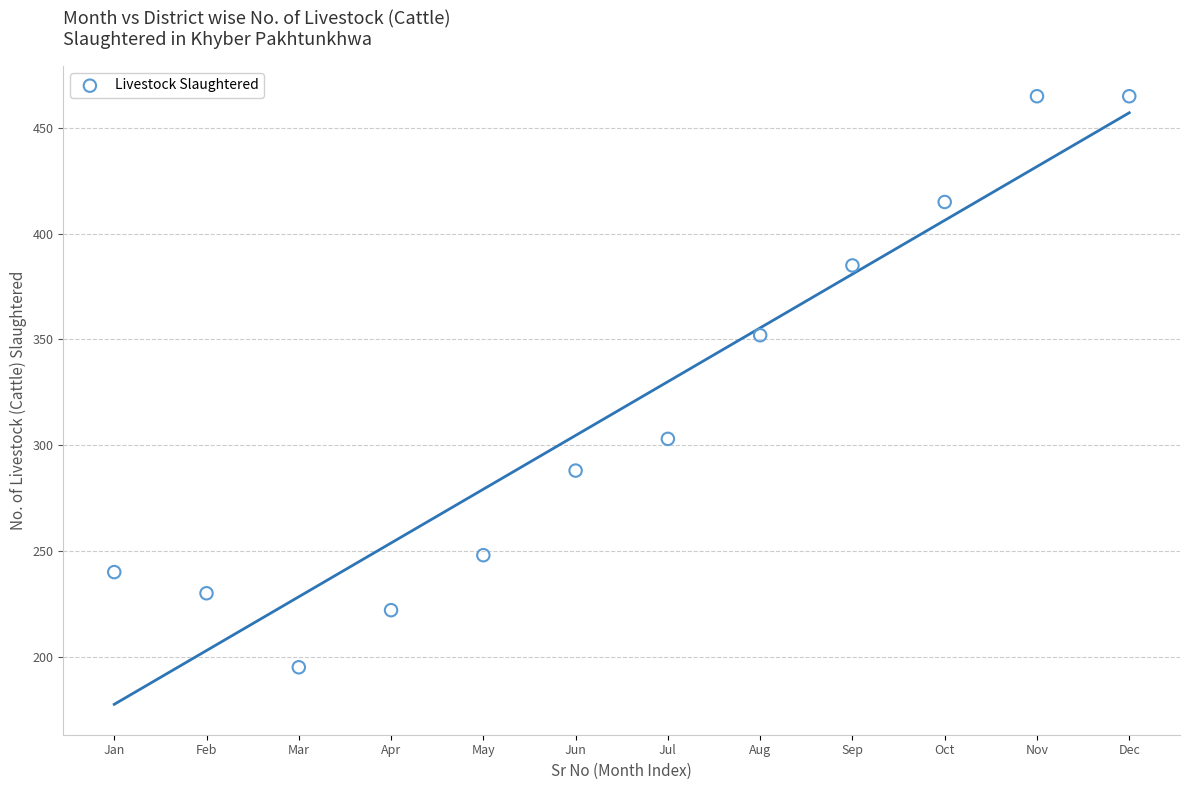

What Y value in the scatter plot is closest to 330?

352